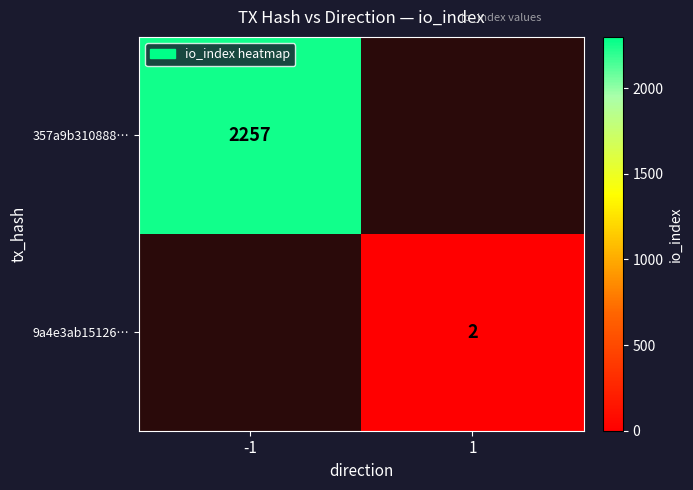

True or false: 357a9b310888… has a value of 2257 at -1.

True